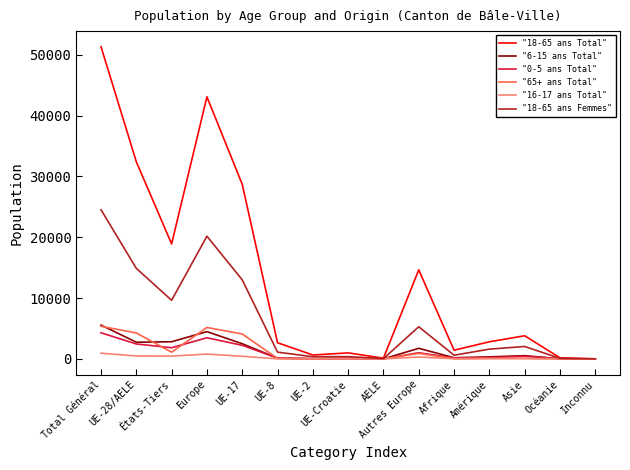

Which series has the largest range (max minus min)?

"18-65 ans Total"